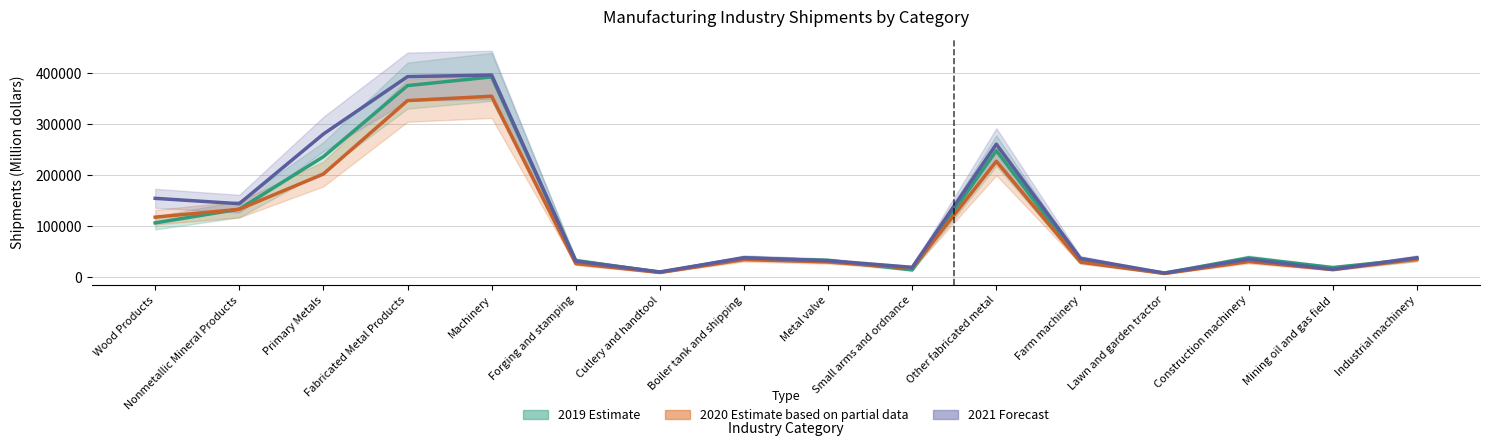

What position from the right is Construction machinery?

3